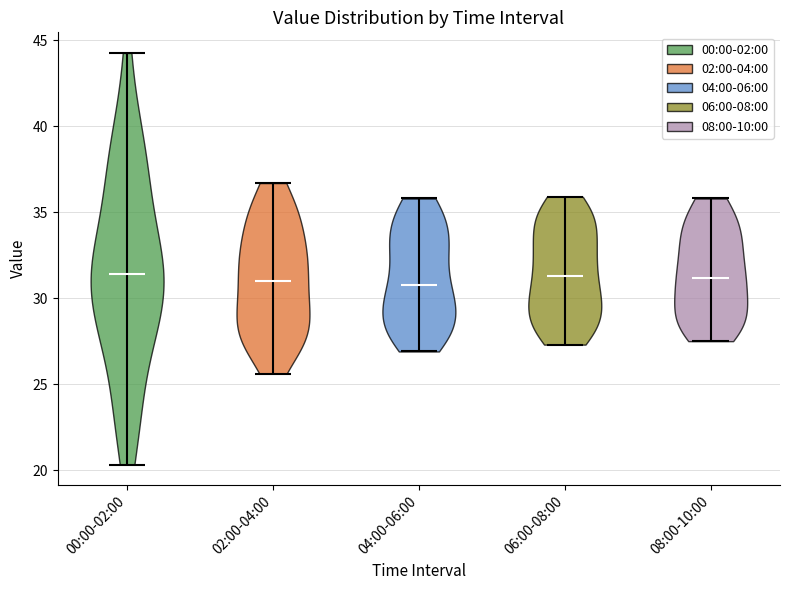

What is the lowest point the violin for 02:00-04:00 reaches on the y-axis? The values are not printed on the chart, so give them approximately, as read against the axis.

25.5